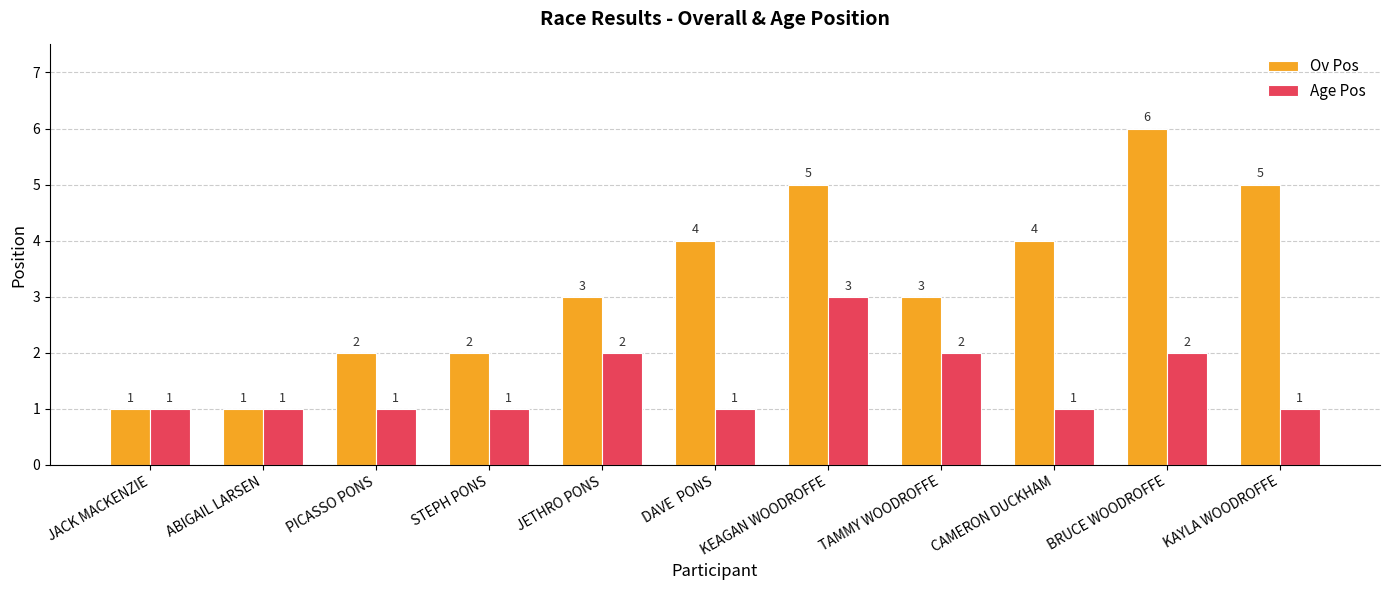

What are all the series names shown in the legend?

Ov Pos, Age Pos